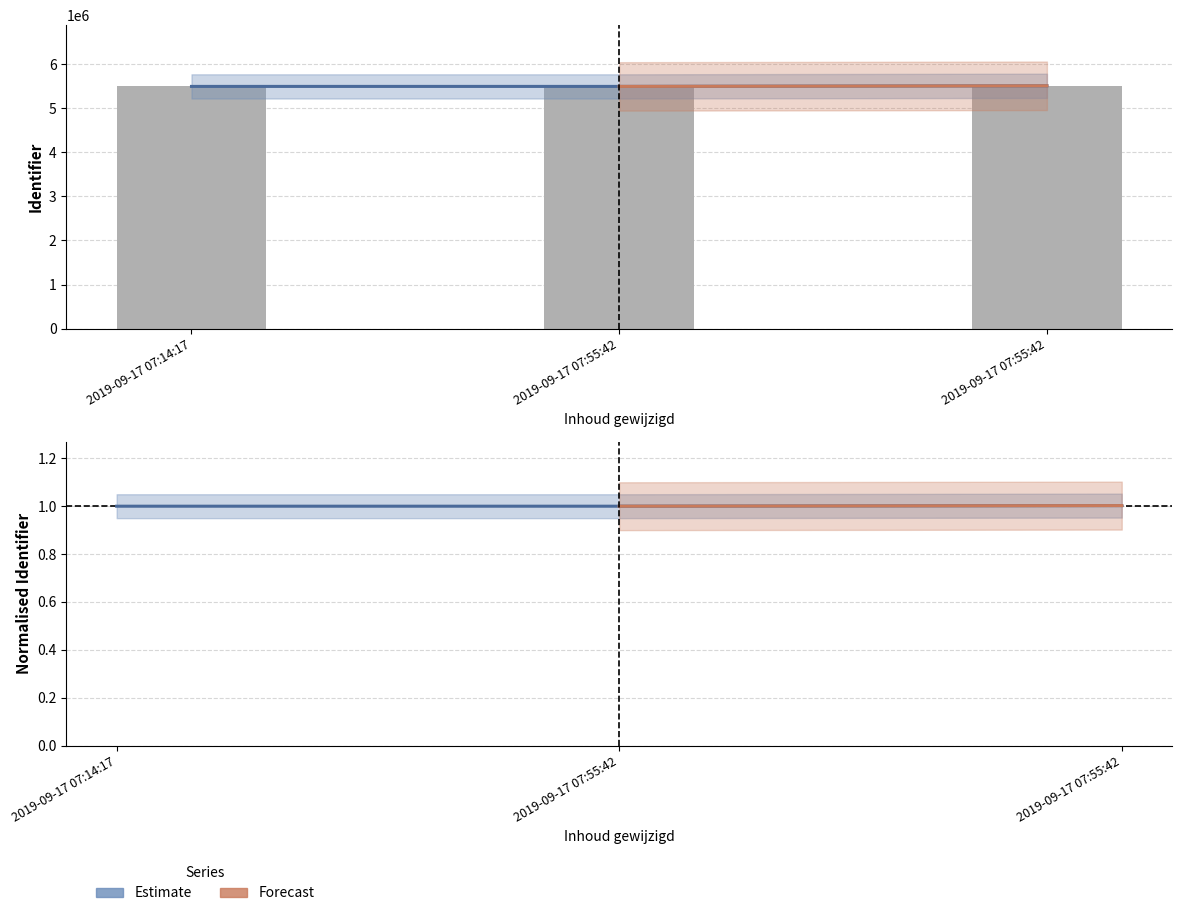

Does the chart contain stacked bars?

No